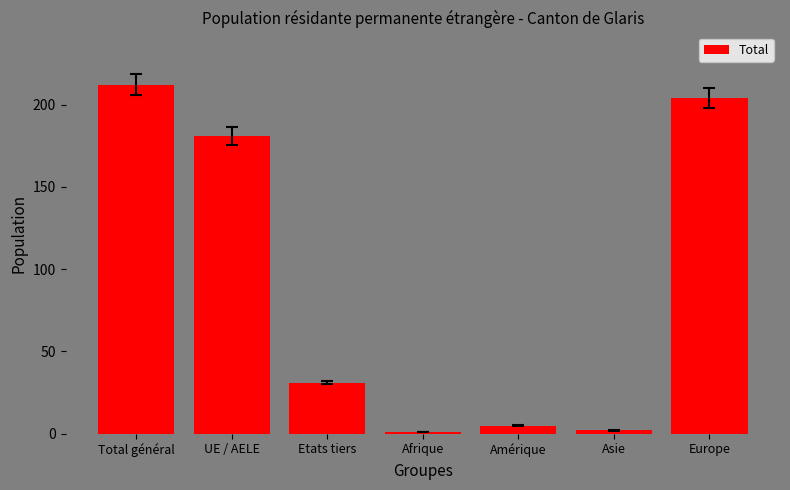

Approximately how many times larger is the value at Asie compared to Afrique?

2.0